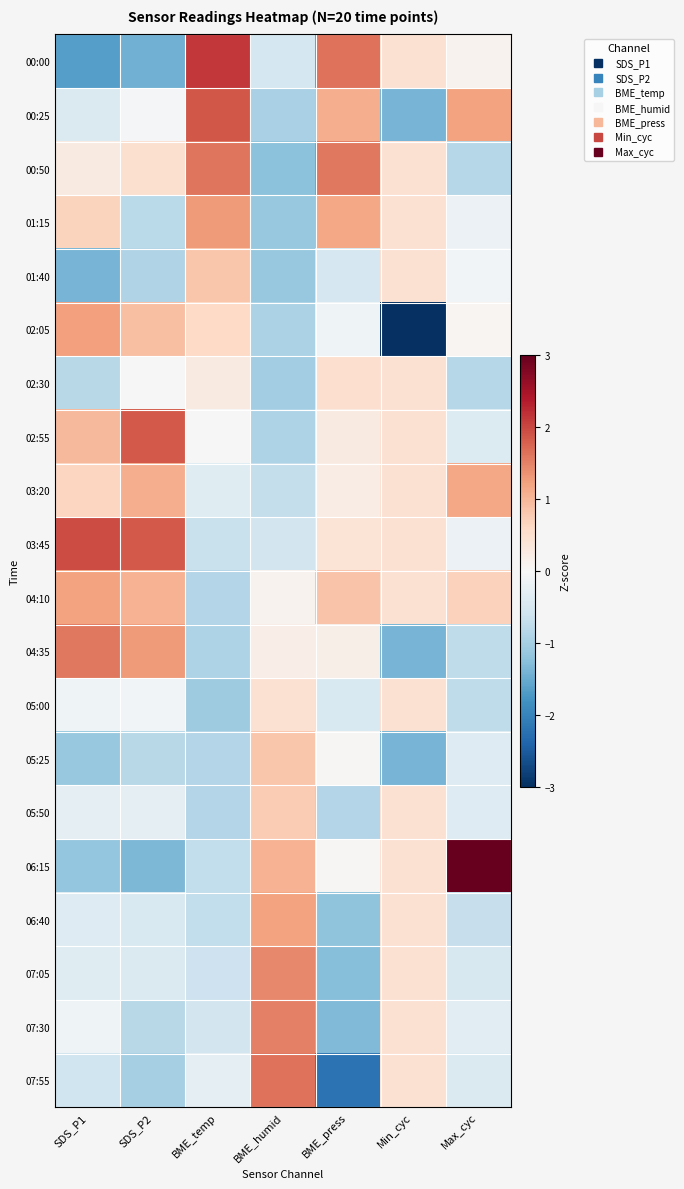

Reading left to right, extract all data points from this chart.

00:00: SDS_P1=-1.6	SDS_P2=-1.4	BME_temp=2.1	BME_humid=-0.5	BME_press=1.6	Min_cyc=0.5	Max_cyc=0.1
00:25: SDS_P1=-0.4	SDS_P2=-0.0	BME_temp=1.9	BME_humid=-1.0	BME_press=1.1	Min_cyc=-1.4	Max_cyc=1.2
00:50: SDS_P1=0.3	SDS_P2=0.5	BME_temp=1.6	BME_humid=-1.2	BME_press=1.6	Min_cyc=0.5	Max_cyc=-0.8
01:15: SDS_P1=0.7	SDS_P2=-0.8	BME_temp=1.3	BME_humid=-1.1	BME_press=1.2	Min_cyc=0.5	Max_cyc=-0.2
01:40: SDS_P1=-1.4	SDS_P2=-0.9	BME_temp=0.8	BME_humid=-1.1	BME_press=-0.5	Min_cyc=0.5	Max_cyc=-0.1
02:05: SDS_P1=1.2	SDS_P2=0.9	BME_temp=0.6	BME_humid=-0.9	BME_press=-0.1	Min_cyc=-3.3	Max_cyc=0.1
02:30: SDS_P1=-0.8	SDS_P2=-0.0	BME_temp=0.3	BME_humid=-1.0	BME_press=0.5	Min_cyc=0.5	Max_cyc=-0.8
02:55: SDS_P1=1.0	SDS_P2=1.8	BME_temp=0.0	BME_humid=-0.9	BME_press=0.3	Min_cyc=0.5	Max_cyc=-0.4
03:20: SDS_P1=0.6	SDS_P2=1.1	BME_temp=-0.4	BME_humid=-0.7	BME_press=0.2	Min_cyc=0.5	Max_cyc=1.2
03:45: SDS_P1=1.9	SDS_P2=1.8	BME_temp=-0.7	BME_humid=-0.5	BME_press=0.4	Min_cyc=0.5	Max_cyc=-0.2
04:10: SDS_P1=1.2	SDS_P2=1.0	BME_temp=-0.9	BME_humid=0.1	BME_press=0.8	Min_cyc=0.5	Max_cyc=0.7
04:35: SDS_P1=1.6	SDS_P2=1.3	BME_temp=-0.9	BME_humid=0.2	BME_press=0.2	Min_cyc=-1.4	Max_cyc=-0.8
05:00: SDS_P1=-0.1	SDS_P2=-0.1	BME_temp=-1.1	BME_humid=0.5	BME_press=-0.4	Min_cyc=0.5	Max_cyc=-0.8
05:25: SDS_P1=-1.1	SDS_P2=-0.8	BME_temp=-0.9	BME_humid=0.8	BME_press=0.0	Min_cyc=-1.4	Max_cyc=-0.4
05:50: SDS_P1=-0.3	SDS_P2=-0.3	BME_temp=-0.9	BME_humid=0.8	BME_press=-0.9	Min_cyc=0.5	Max_cyc=-0.4
06:15: SDS_P1=-1.2	SDS_P2=-1.4	BME_temp=-0.7	BME_humid=1.0	BME_press=0.0	Min_cyc=0.5	Max_cyc=3.5
06:40: SDS_P1=-0.4	SDS_P2=-0.5	BME_temp=-0.7	BME_humid=1.2	BME_press=-1.2	Min_cyc=0.5	Max_cyc=-0.7
07:05: SDS_P1=-0.4	SDS_P2=-0.4	BME_temp=-0.6	BME_humid=1.4	BME_press=-1.3	Min_cyc=0.5	Max_cyc=-0.5
07:30: SDS_P1=-0.1	SDS_P2=-0.8	BME_temp=-0.6	BME_humid=1.5	BME_press=-1.3	Min_cyc=0.5	Max_cyc=-0.3
07:55: SDS_P1=-0.6	SDS_P2=-1.0	BME_temp=-0.3	BME_humid=1.6	BME_press=-2.2	Min_cyc=0.5	Max_cyc=-0.4